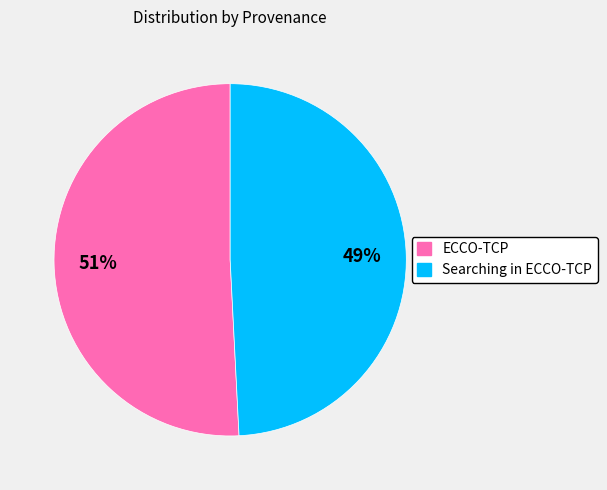

Rank the categories by value from highest to lowest.

ECCO-TCP, Searching in ECCO-TCP